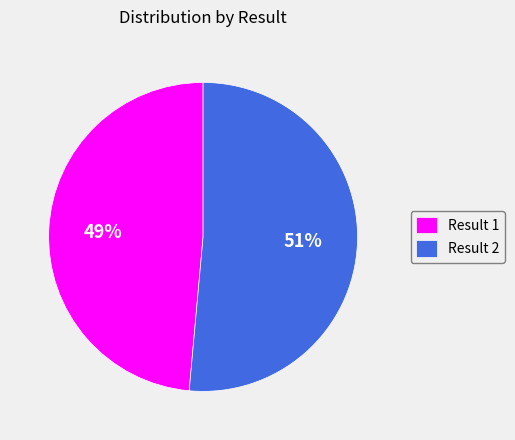

Count the number of slices in the pie.

2